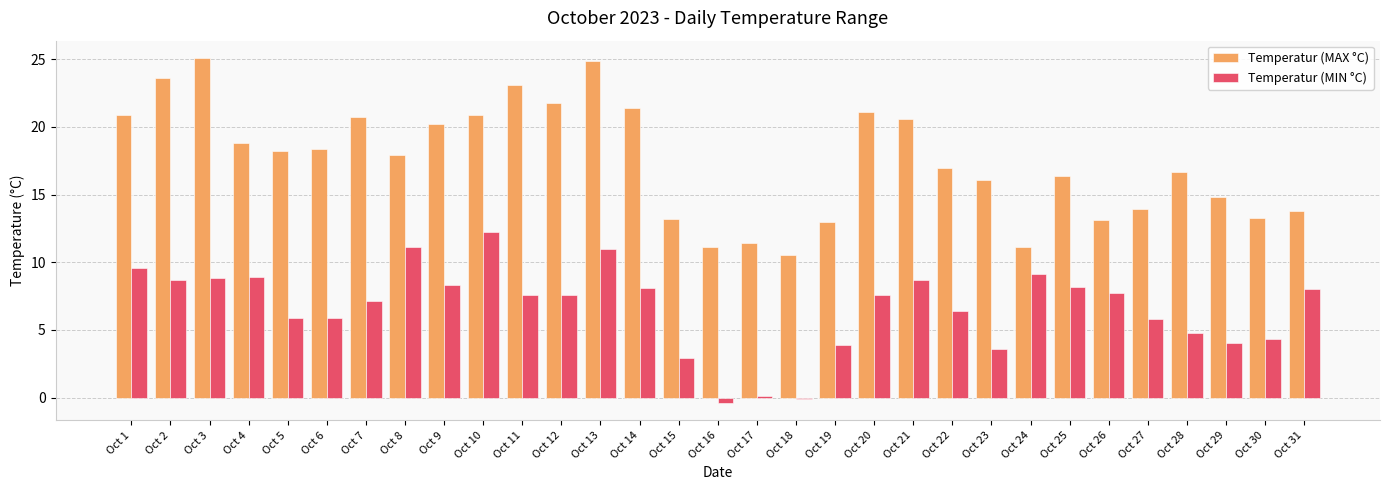

Which label corresponds to the smallest value in the chart?

Oct 16